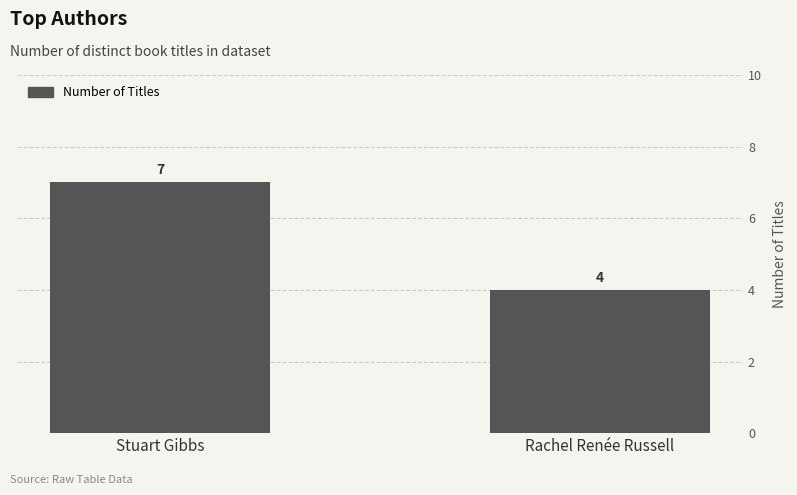

List the labels in order of value, smallest first.

Rachel Renée Russell, Stuart Gibbs